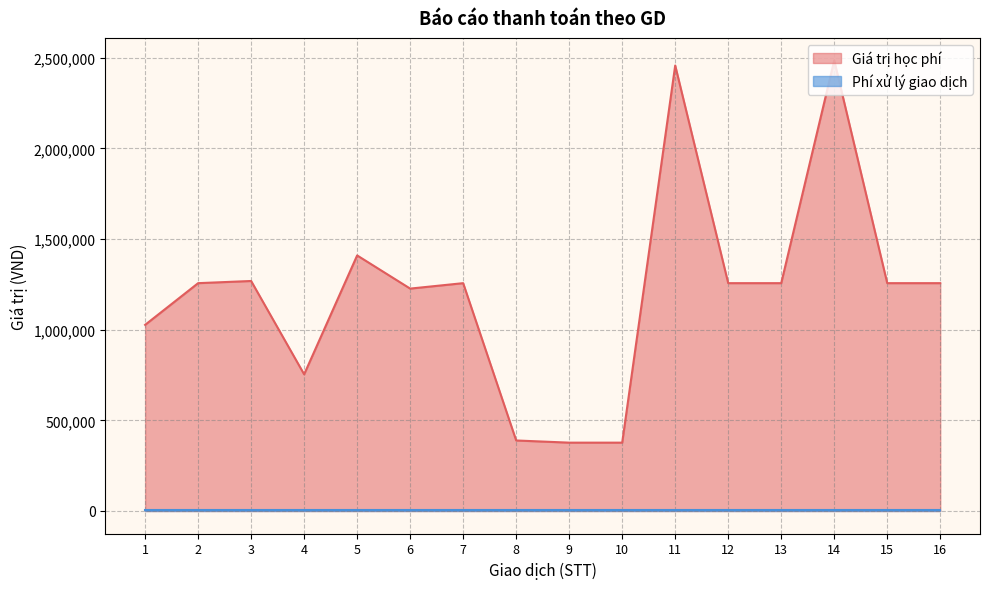

True or false: the data shows 1257000 at 12.

True